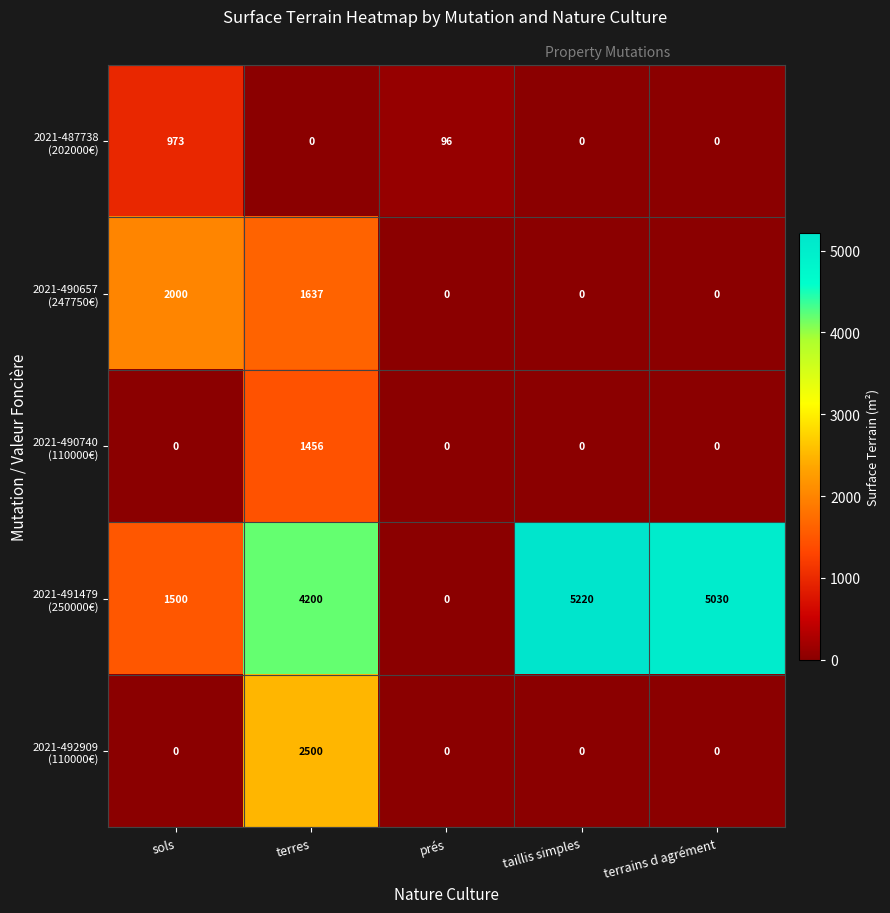

What is the spread (max minus min) of values at taillis simples?

5220